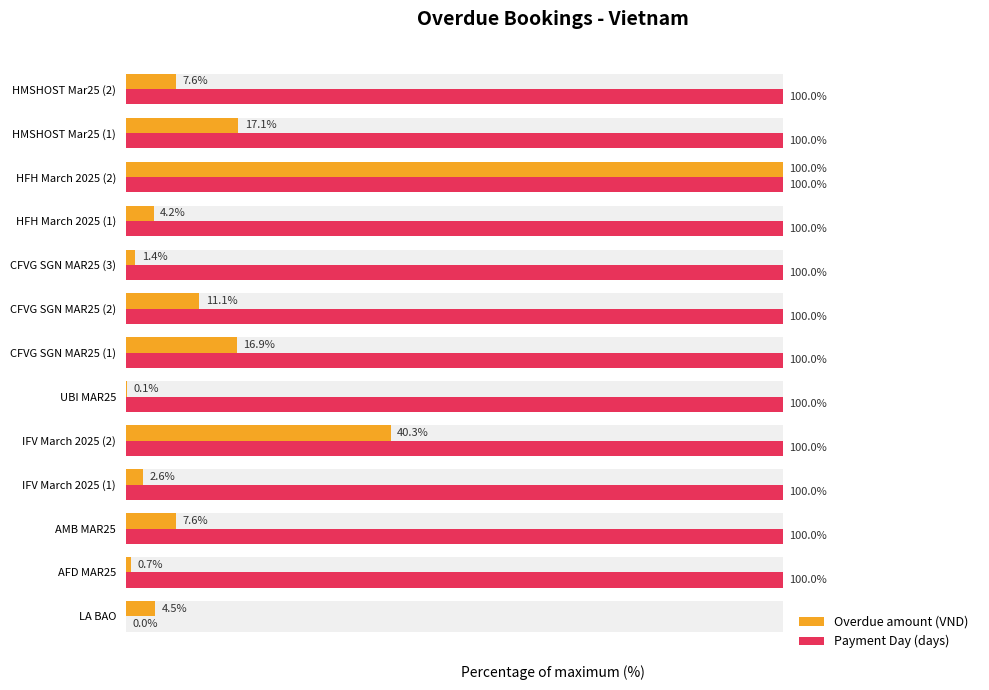

How many data points in Overdue amount (VND) are less than 7?

6